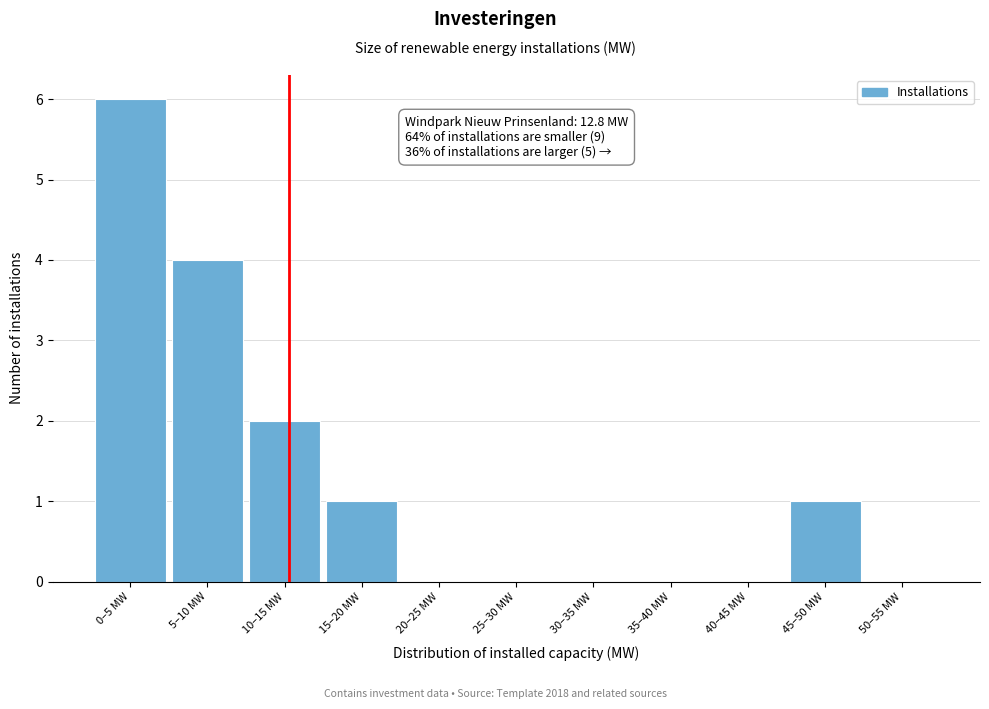

Reading right to left, what are all the values shown in this chart?

50–55 MW=0	45–50 MW=1	40–45 MW=0	35–40 MW=0	30–35 MW=0	25–30 MW=0	20–25 MW=0	15–20 MW=1	10–15 MW=2	5–10 MW=4	0–5 MW=6